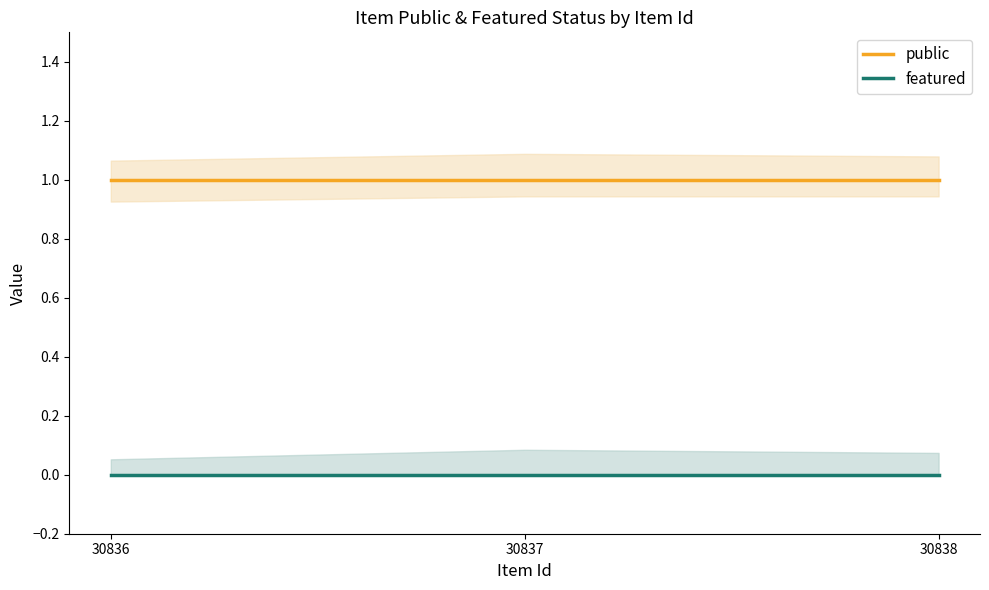

What is the highest value of the public series?

1